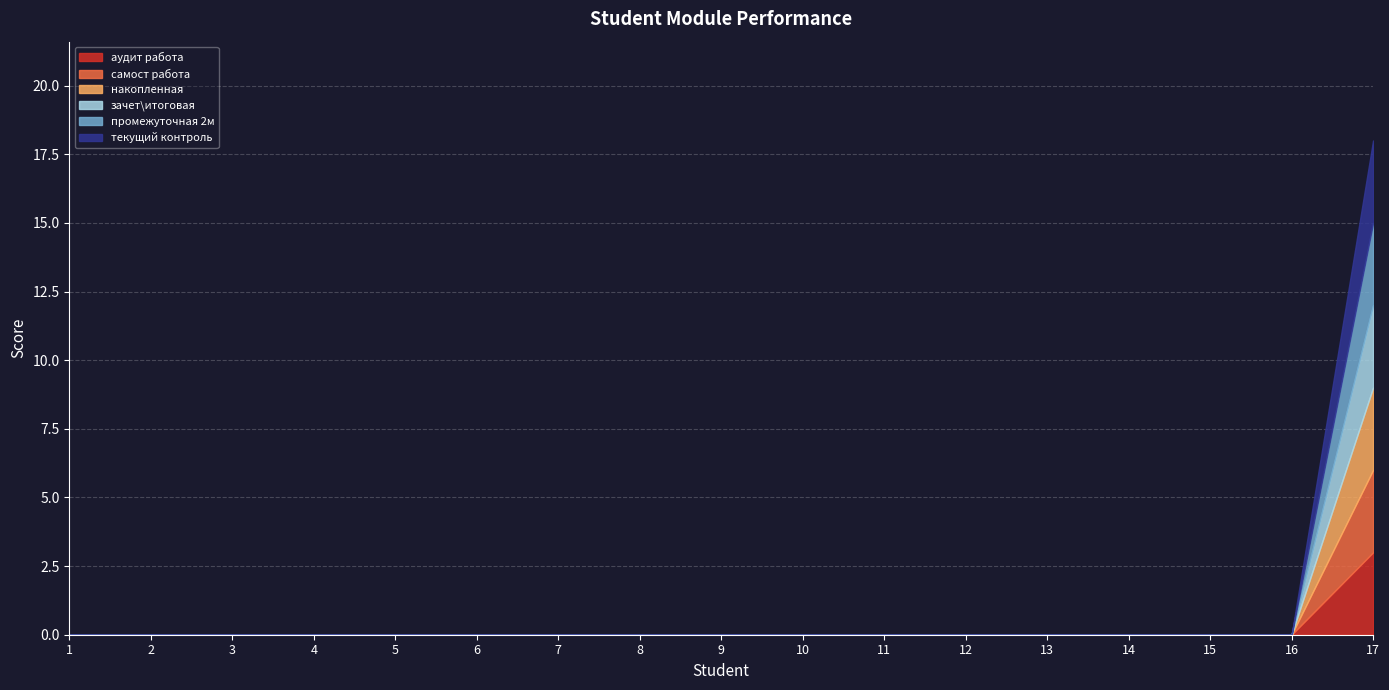

Which series has the largest total across all categories?

аудит работа